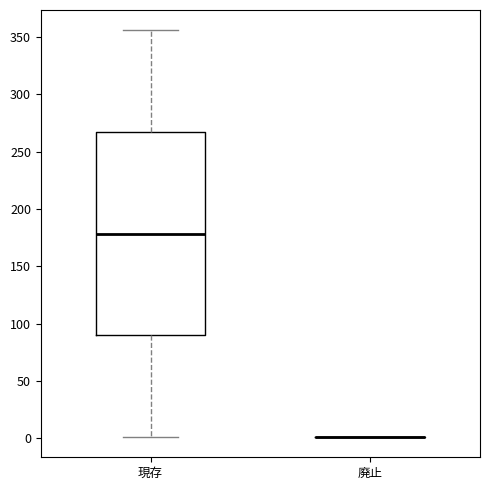

Reading left to right, transcribe this box plot: for each box, give where its median line is, the range the box spans, and where its two whiskers end, as read against the y-axis. The values are not printed on the chart, so give them approximately, as read against the axis.

現存: median 180, box 90 to 265, whiskers 0 to 355
廃止: box collapsed to a line at 0, whiskers 0 to 0